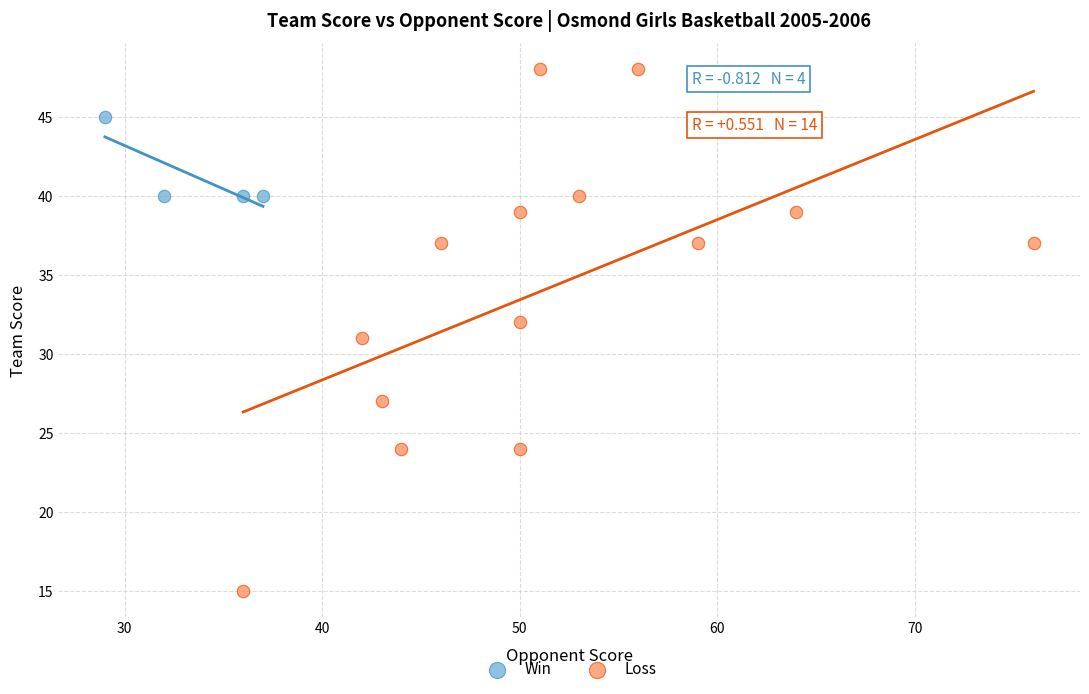

Which series has the widest spread of Y values?

Loss